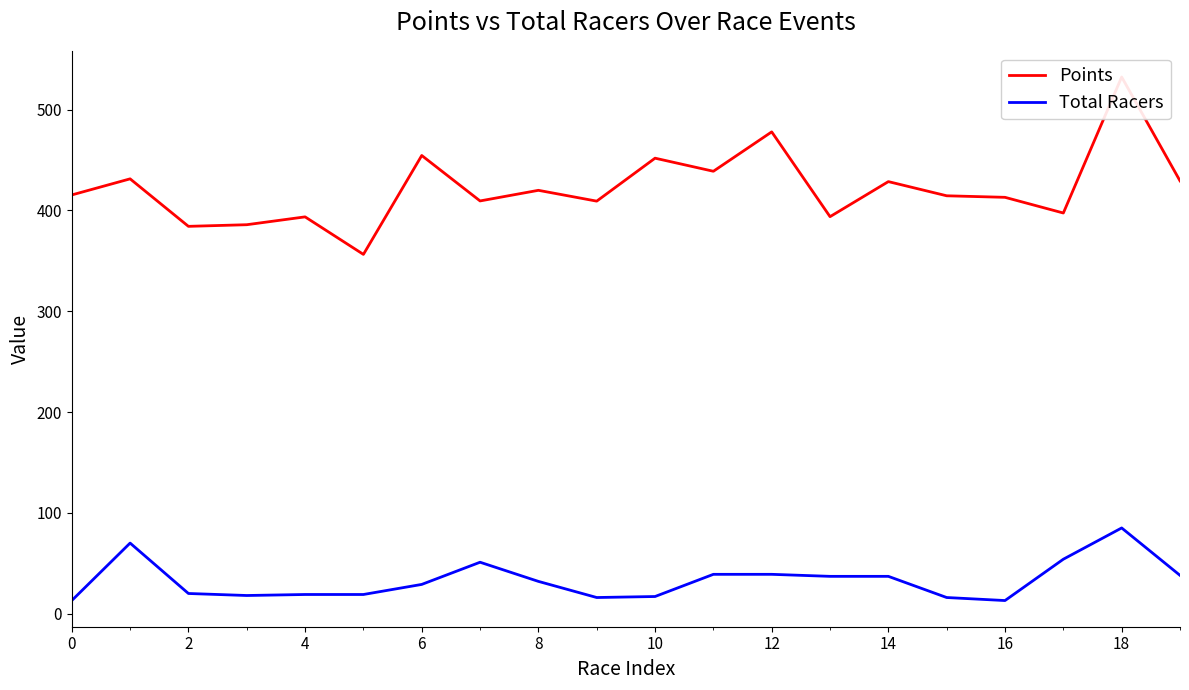

The value of Total Racers at 14 is 58. True or false?

False